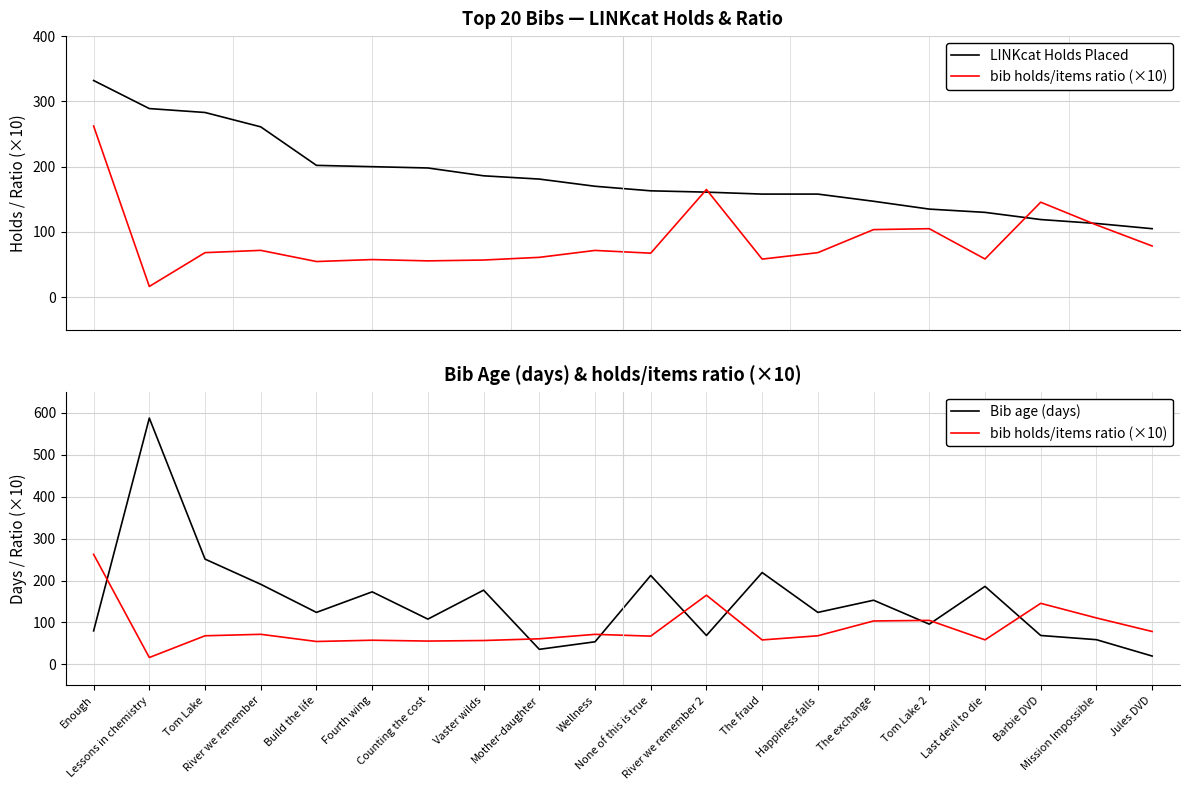

Which series ends up on top after the final intersection of Bib age (days) and bib holds/items ratio (×10)?

bib holds/items ratio (×10)